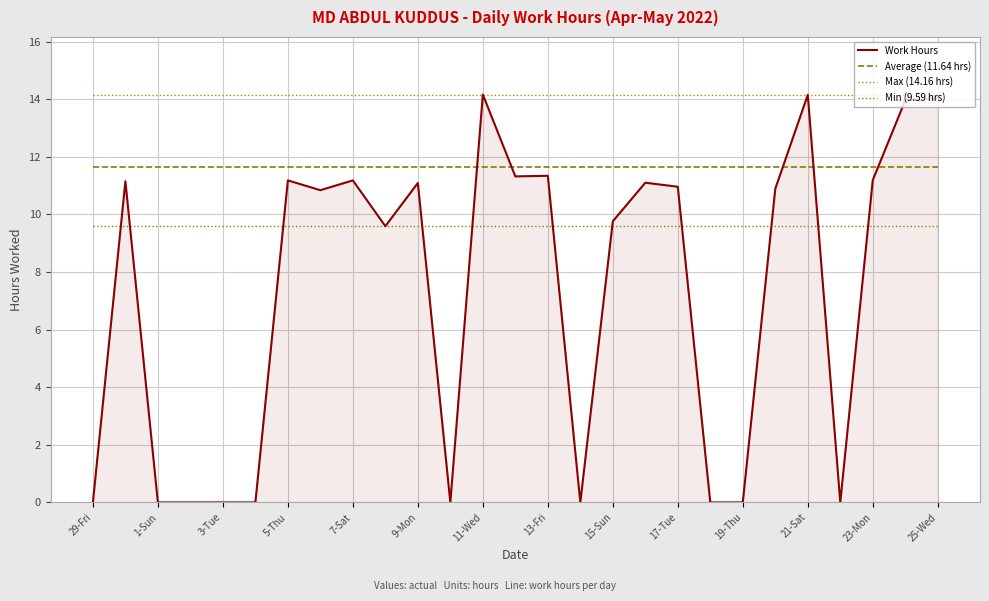

True or false: Average (11.64 hrs) and Max (14.16 hrs) intersect in this chart.

False